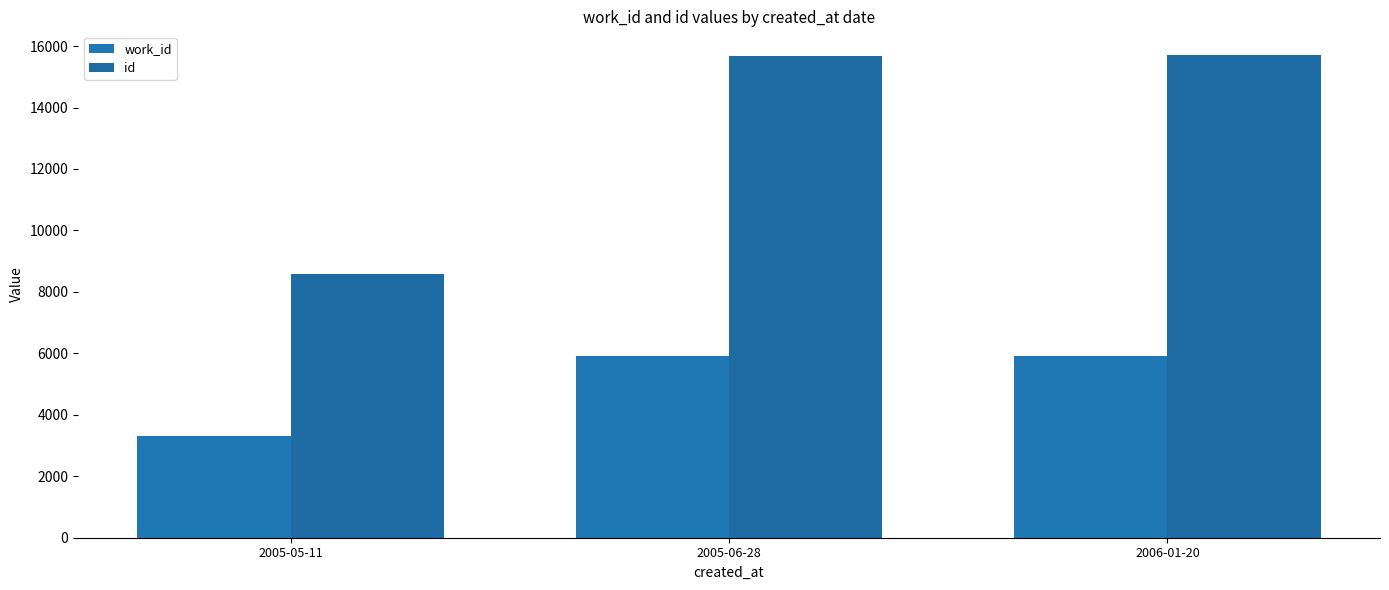

What value does the work_id series have at 2005-06-28, to the nearest 100?

5900